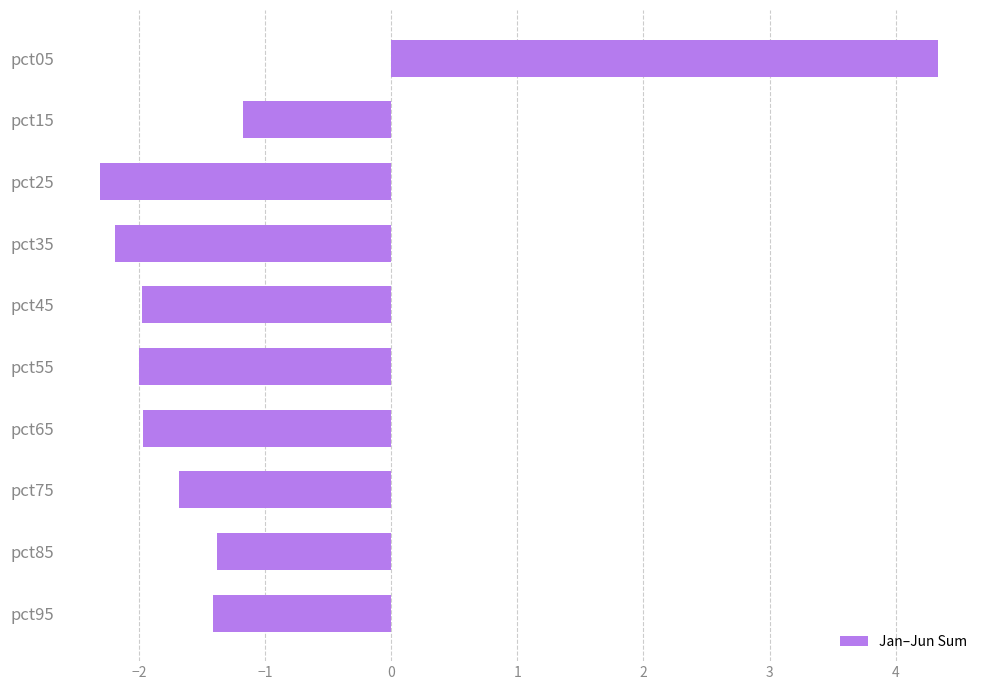

Between pct15 and pct05, which is larger?

pct05